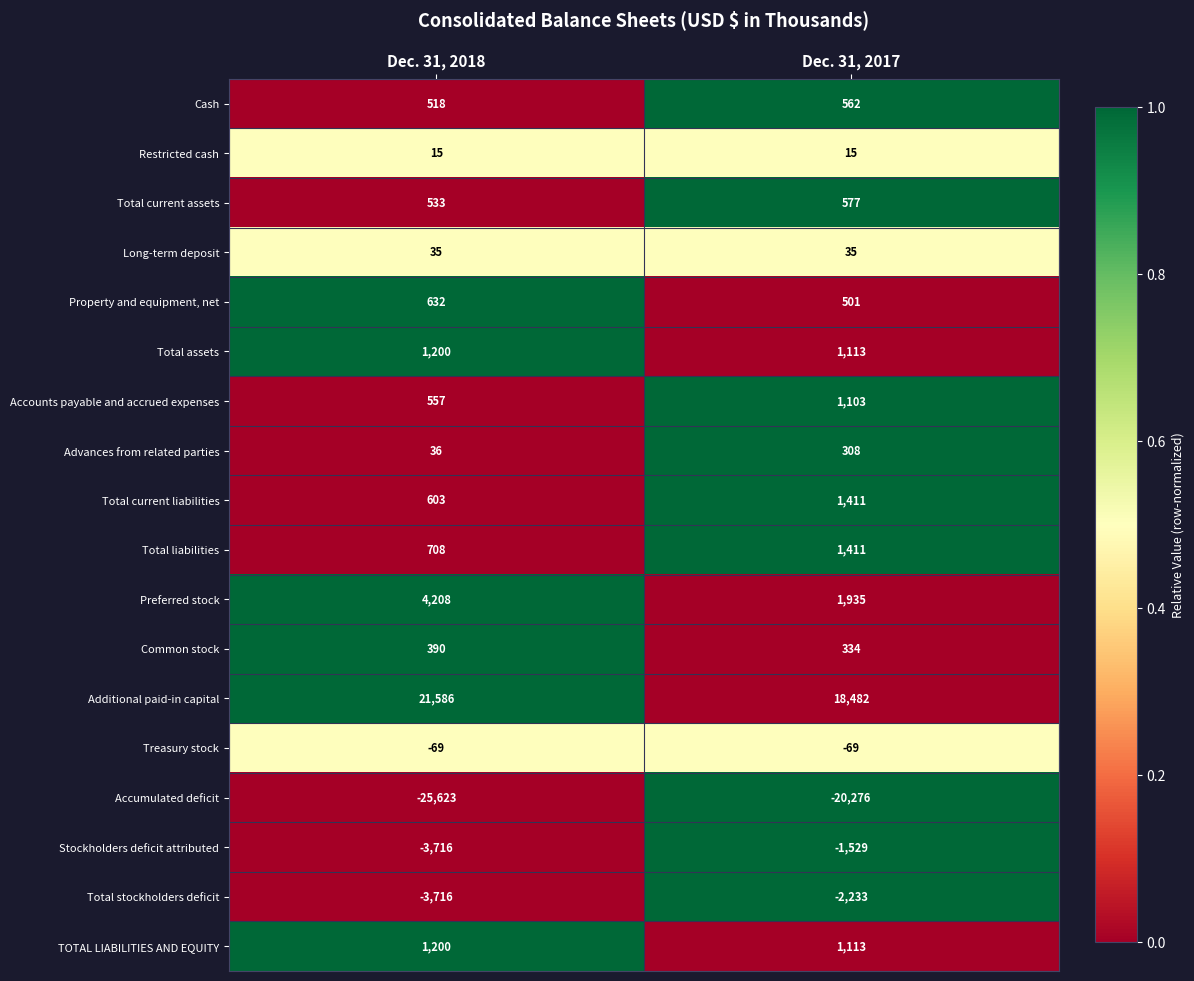

What is the total value across all series at Dec. 31, 2017?

4793